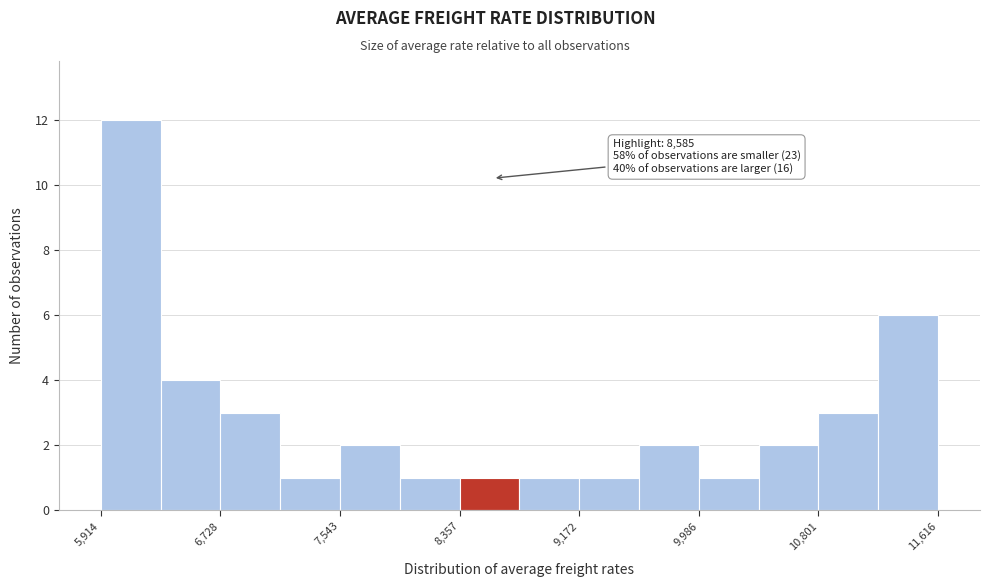

Over which range of the x-axis is the bar tallest?

5900 to 6300